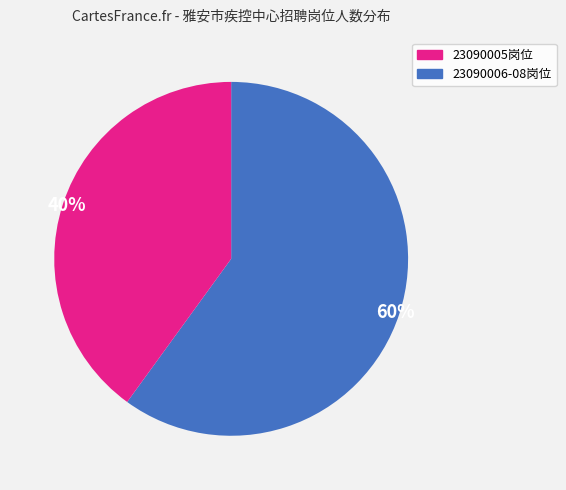

Is there any slice that represents more than half of the pie?

Yes